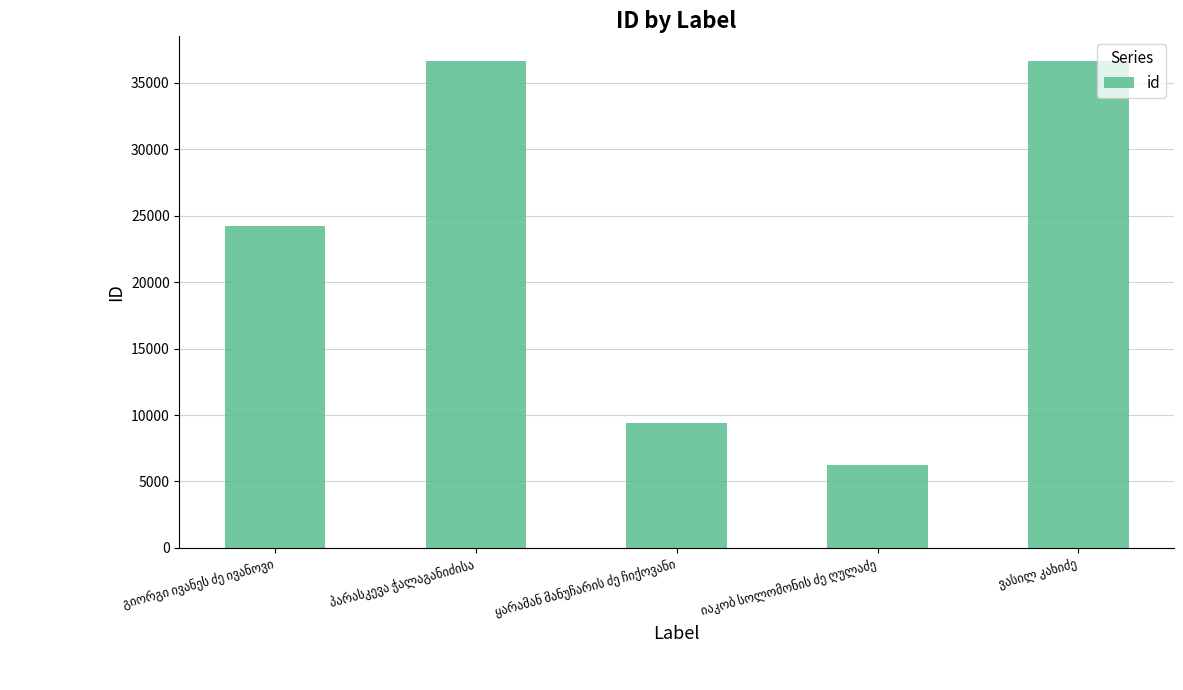

How many values are below 24232?

2